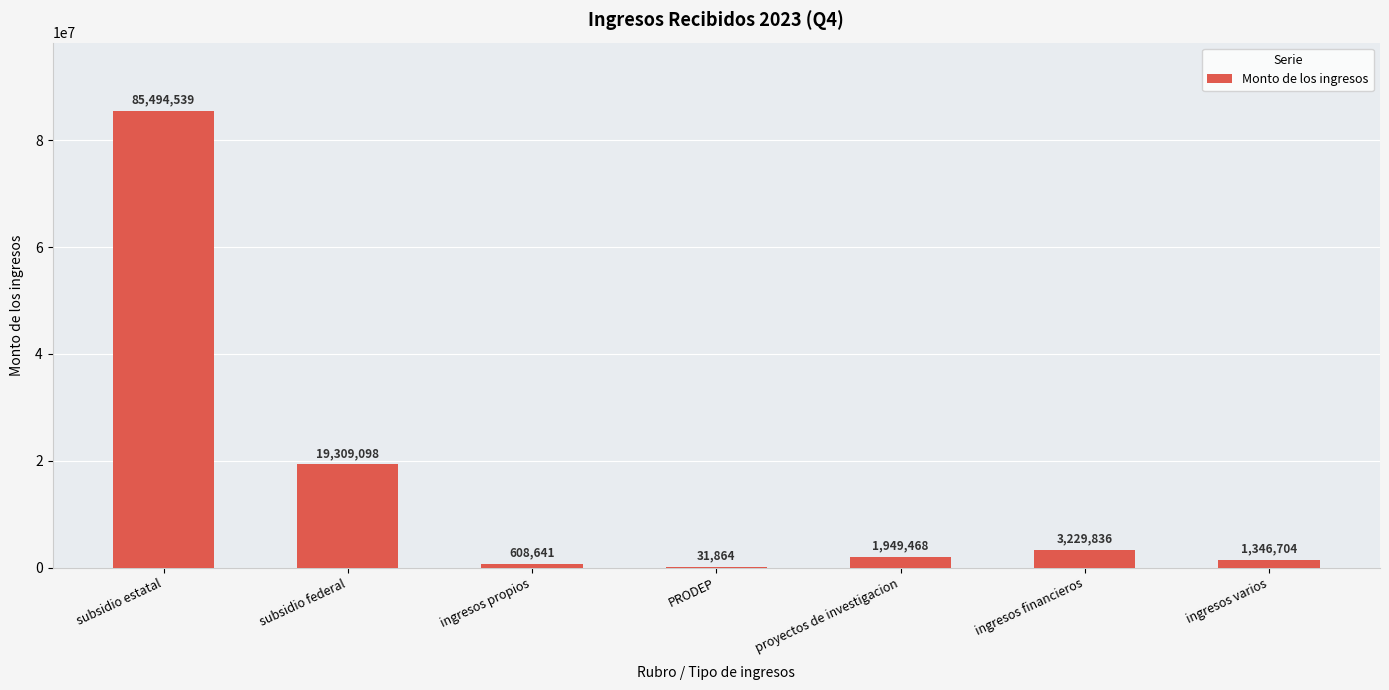

The chart shows a value of 3229836 at ingresos financieros. True or false?

True